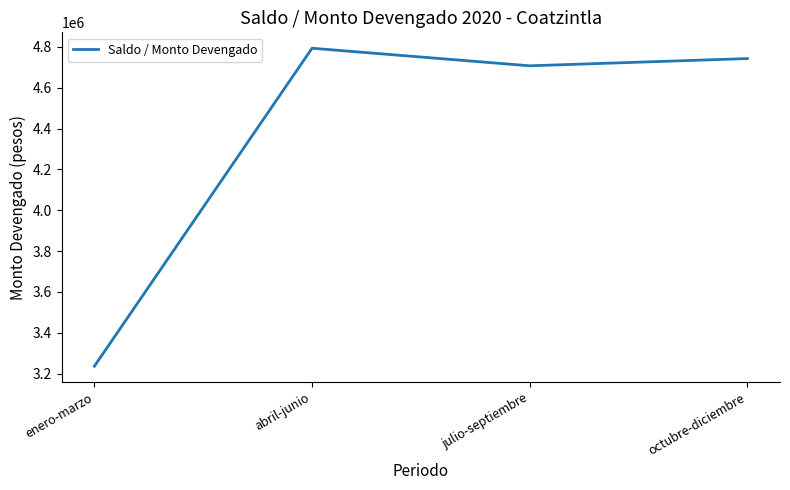

Which label corresponds to the largest value in the chart?

abril-junio